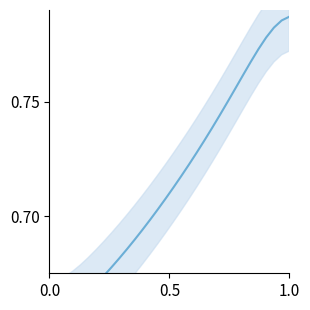

Reading right to left, transcribe all the data shown in this chart.

0.8	0.8	0.8	0.8	0.8	0.8	0.8	0.8	0.7	0.7	0.7	0.7	0.7	0.7	0.7	0.7	0.7	0.7	0.7	0.7	0.7	0.7	0.7	0.7	0.7	0.7	0.7	0.7	0.7	0.7	0.7	0.7